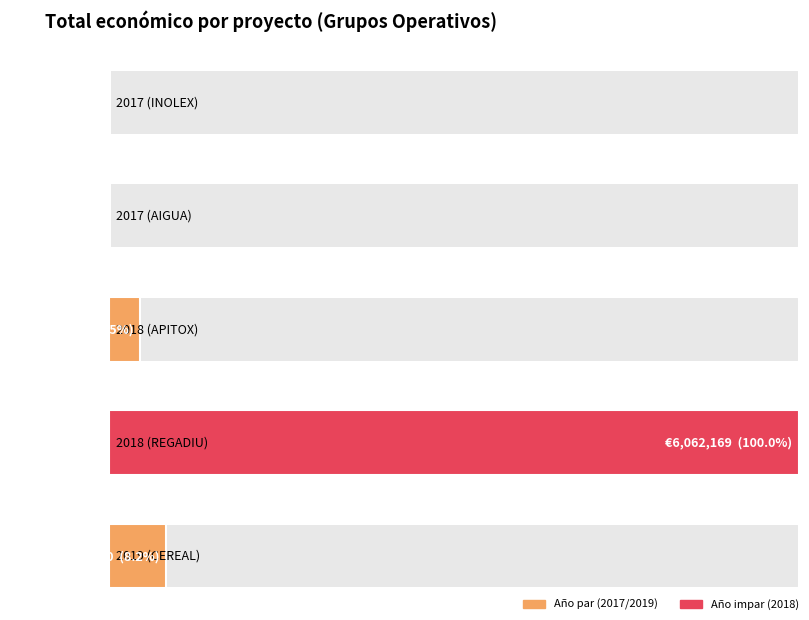

True or false: the data shows 14232 at 2017 (INOLEX).

False